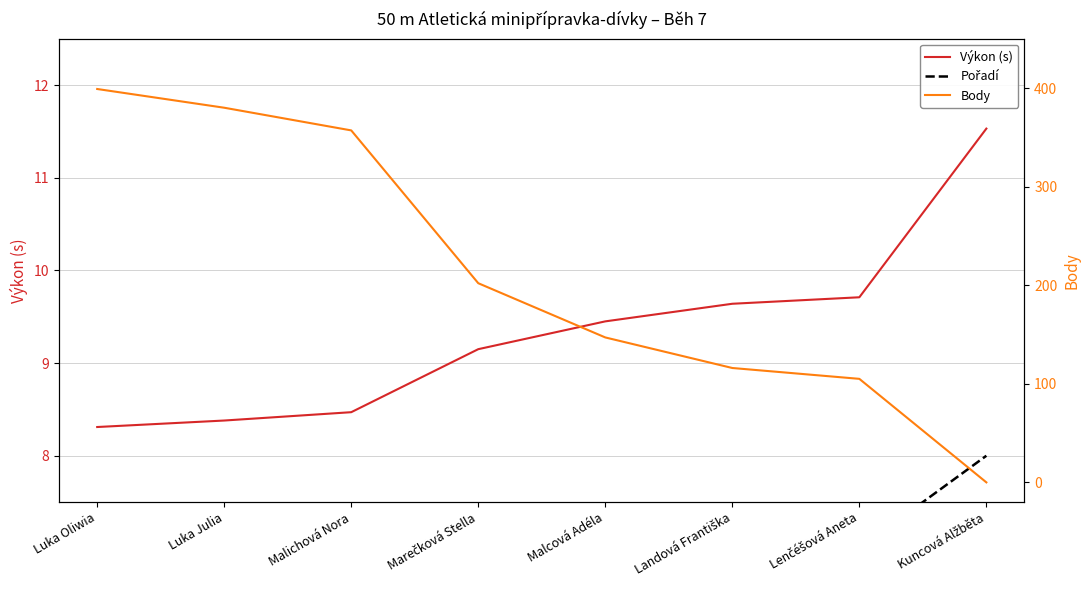

How many Pořadí values are between 3 and 7?

5